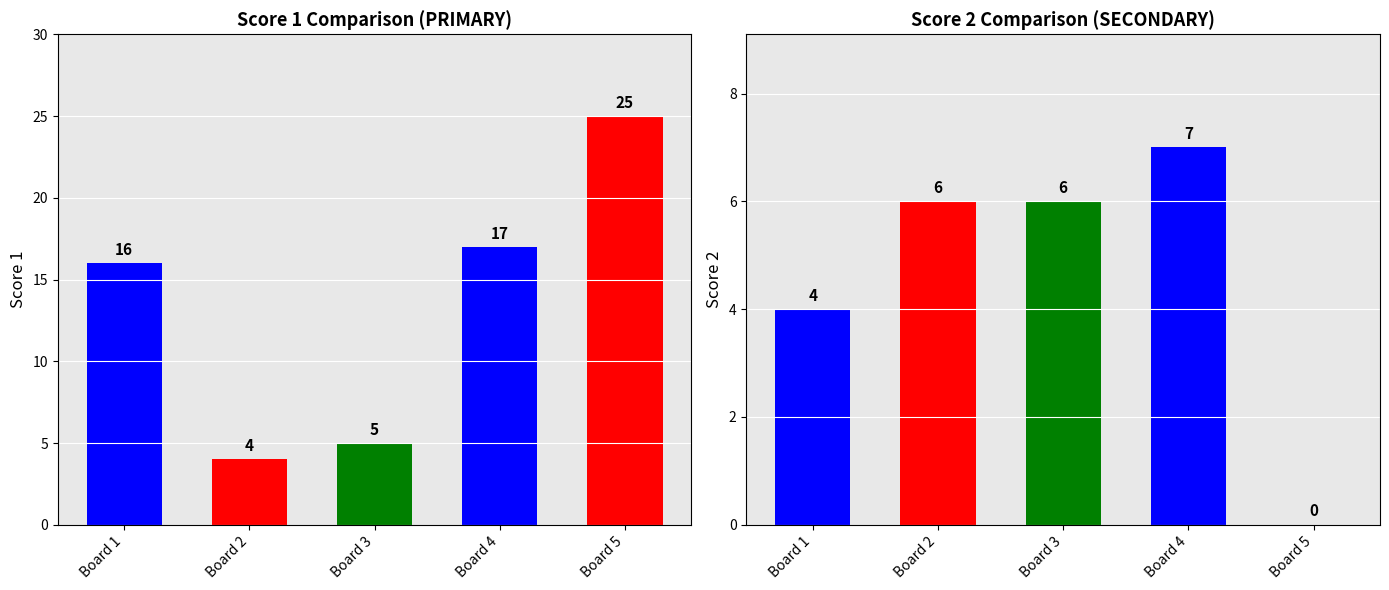

What is the maximum value shown in the chart?

25